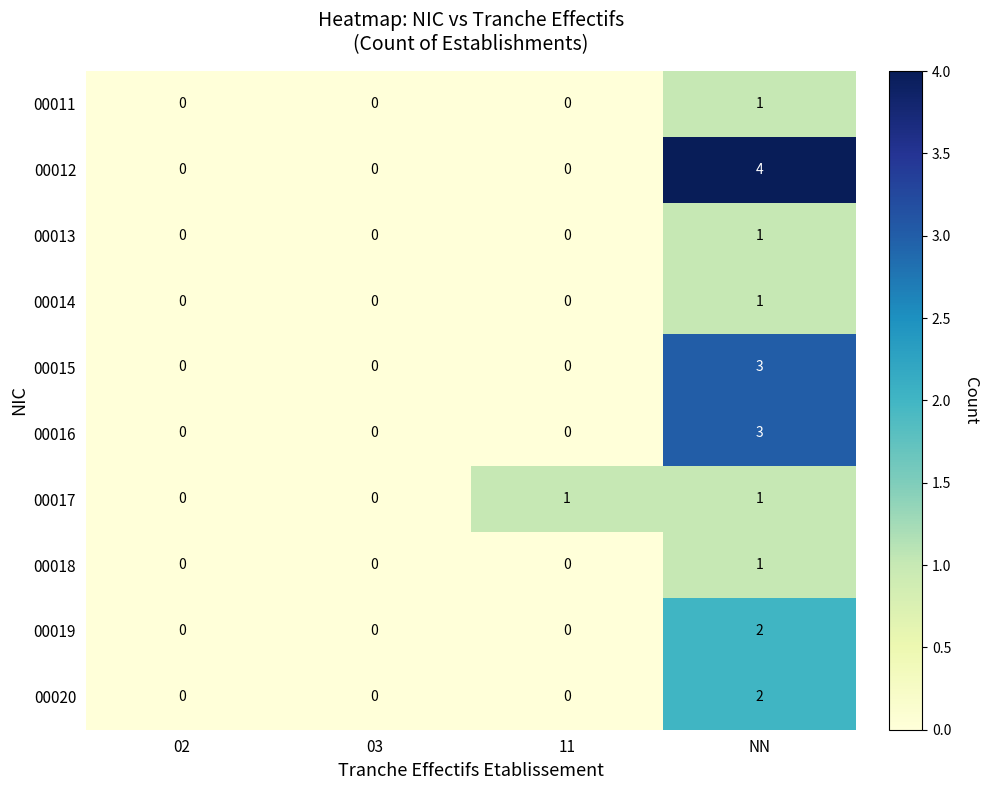

At which category is the sum across all series the highest?

NN